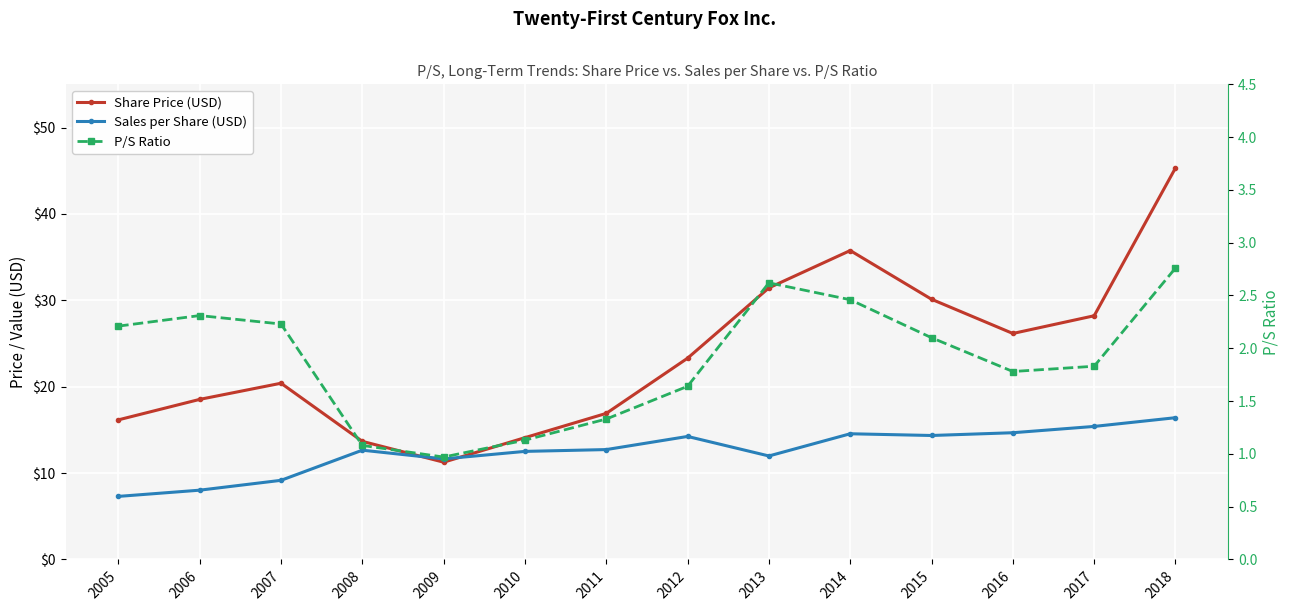

Is it true that Share Price (USD) equals 12.0 at 2016?

False